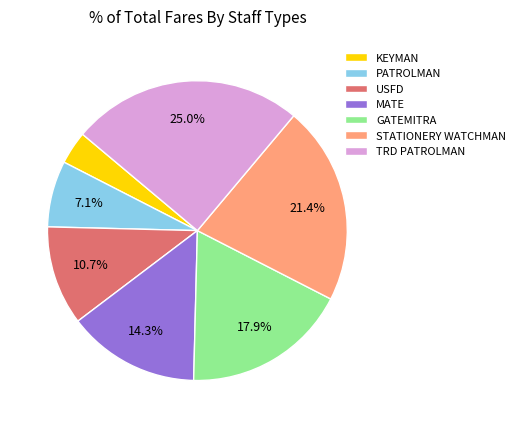

Is it true that KEYMAN is 10% of the pie?

False